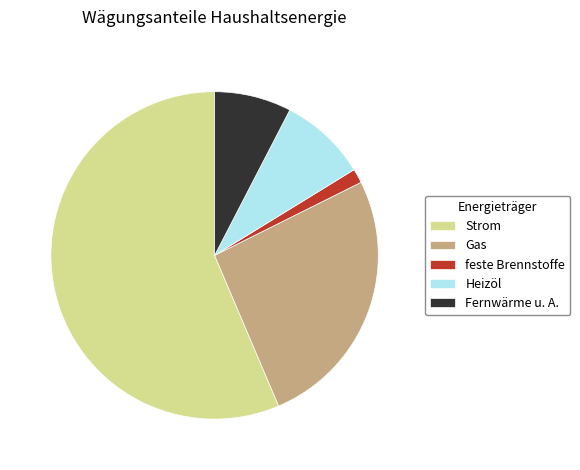

Is there any slice that represents more than half of the pie?

Yes